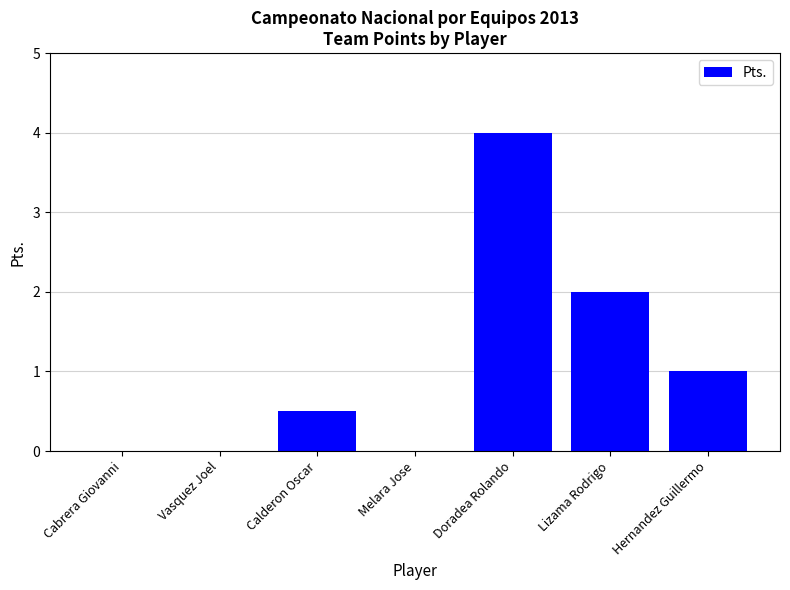

What is the sum of the values at Lizama Rodrigo and Calderon Oscar?

2.5